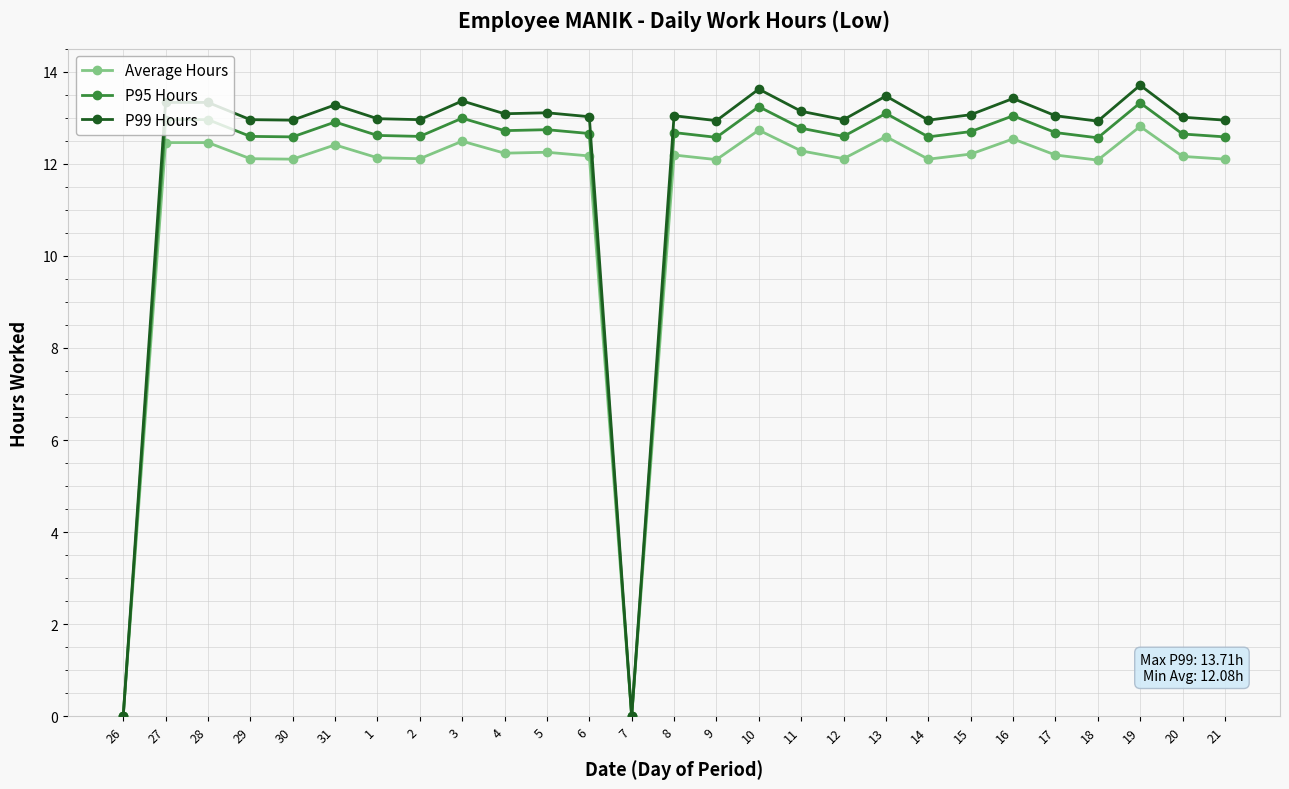

What is the total value across all series at 14?

37.6